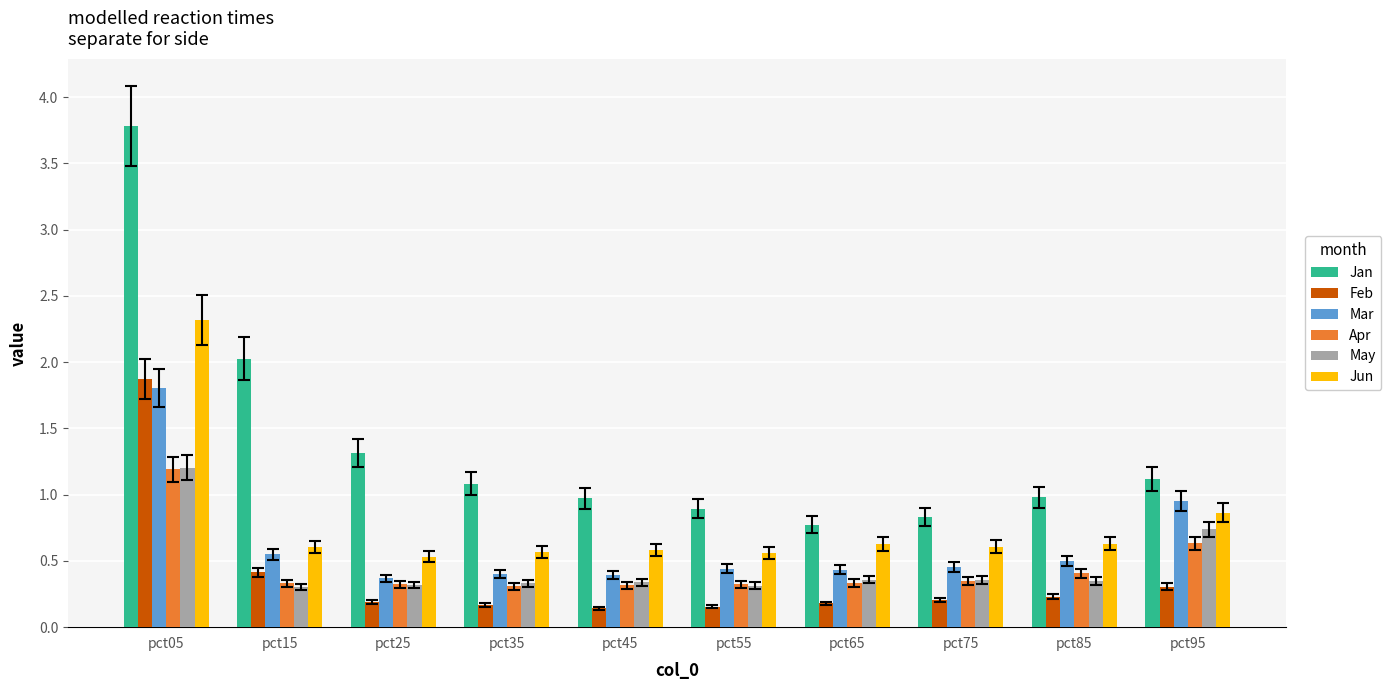

At pct95, list the series in order from smallest to largest.

Feb, Apr, May, Jun, Mar, Jan